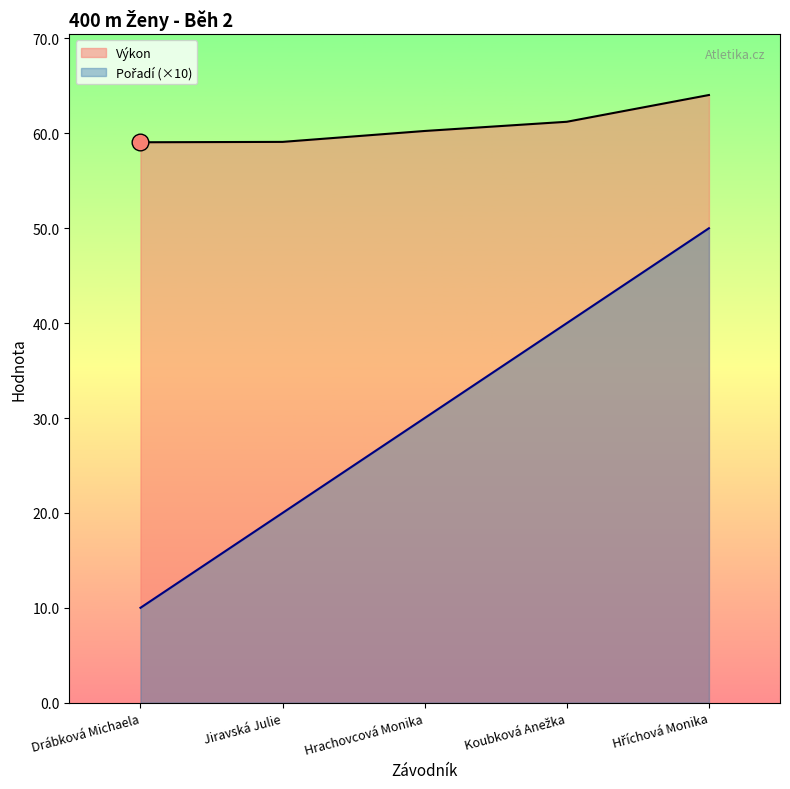

Is the value of Výkon at Jiravská Julie greater than the value of Pořadí at Drábková Michaela?

Yes